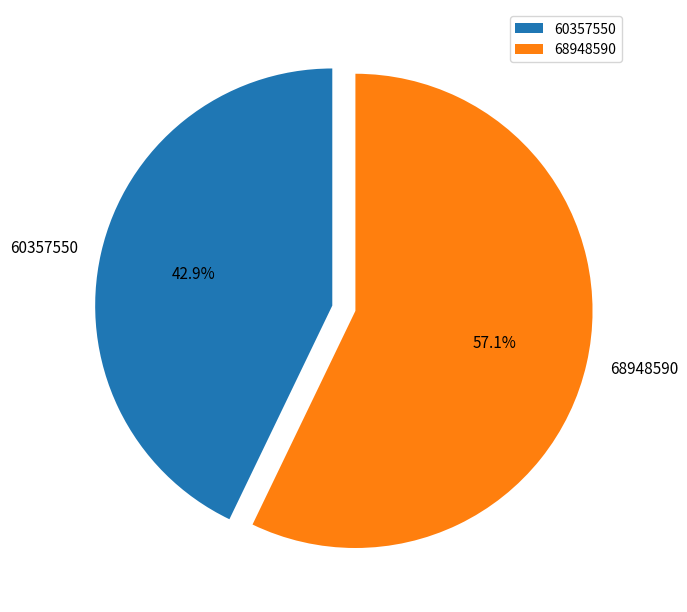

What is the largest slice in the pie chart?

68948590